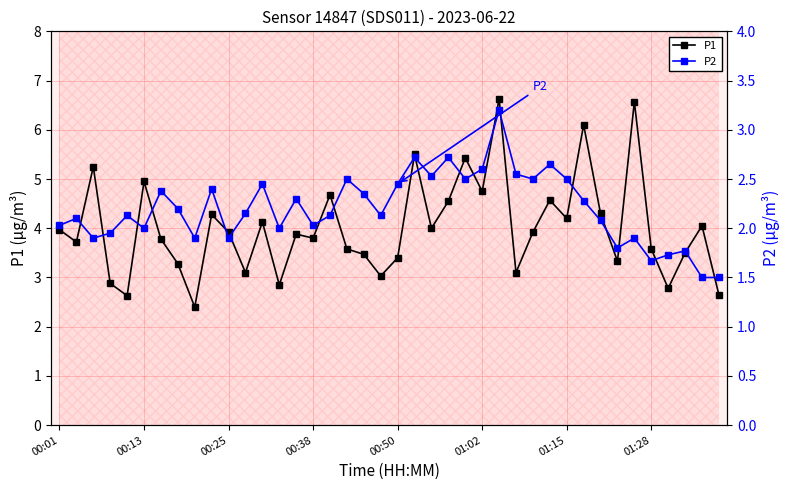

True or false: P2 has a value of 2.7 at 23.

True